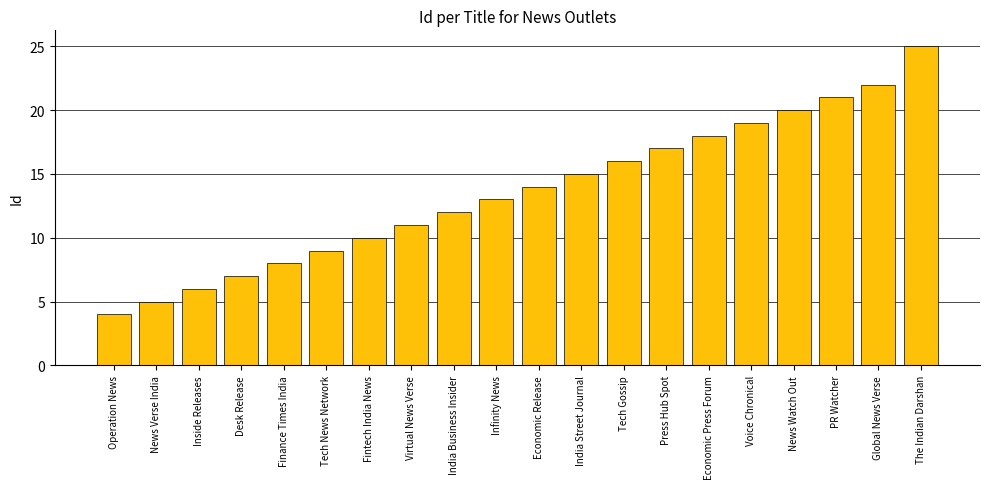

What is the minimum value shown in the chart?

4